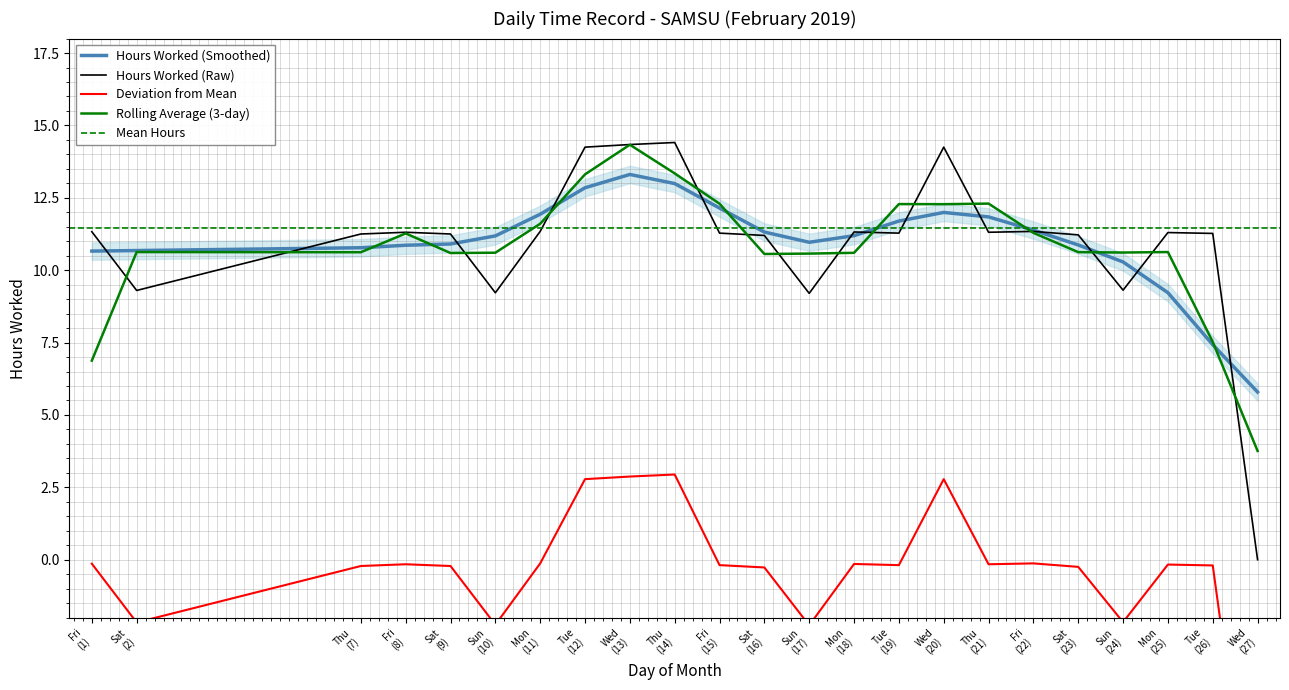

What is the sum of all values?

252.3